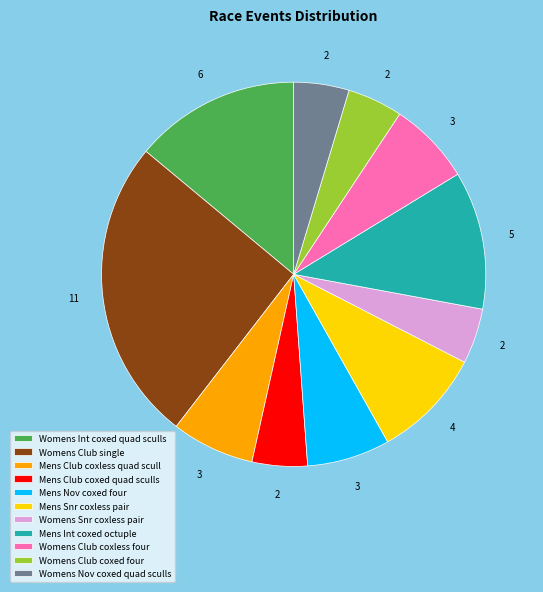

What is the ratio of the value at Mens Int coxed octuple to the value at Womens Club coxless four?

1.7